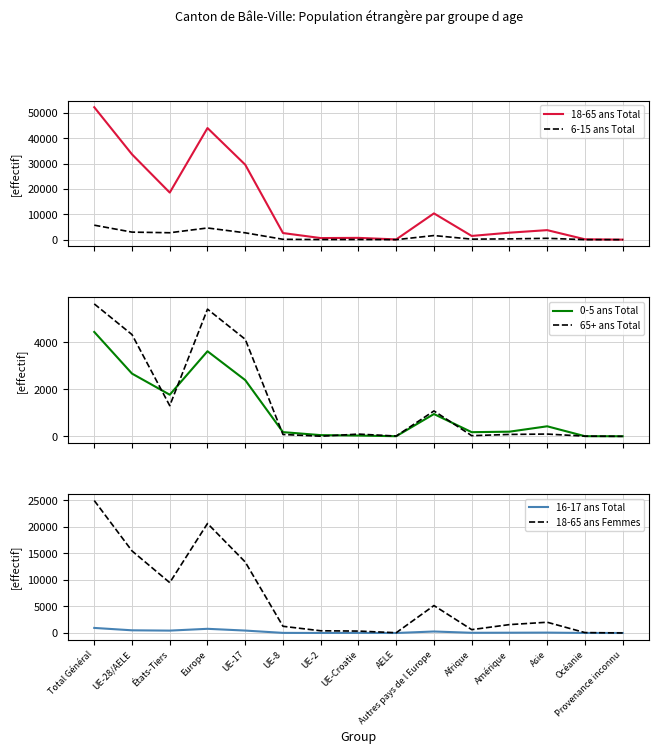

At UE-Croatie, list the series in order from smallest to largest.

16-17 ans Total, 0-5 ans Total, 6-15 ans Total, 65+ ans Total, 18-65 ans Femmes, 18-65 ans Total